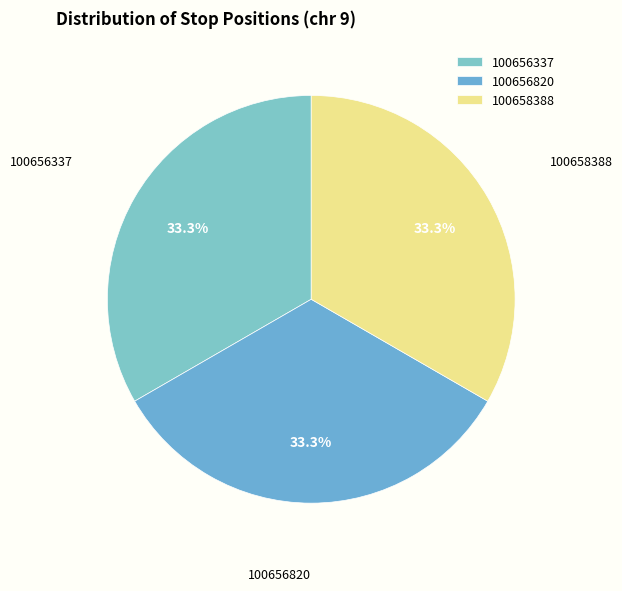

Is there any slice that represents more than half of the pie?

No